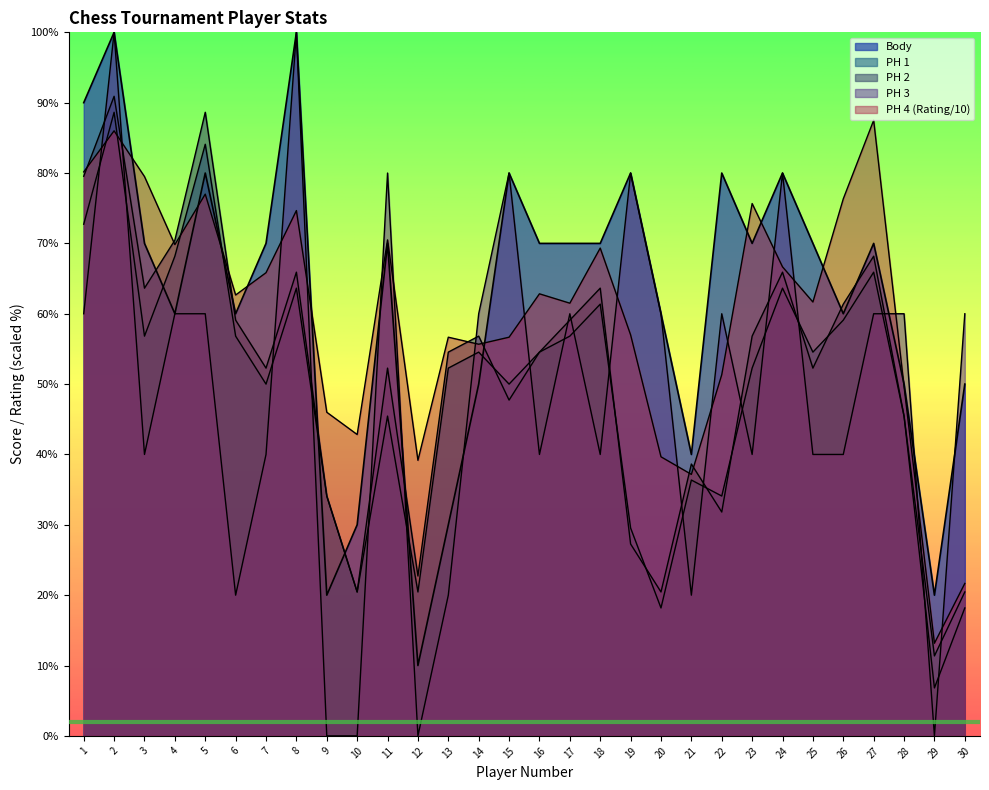

What is the average value of the PH 3 series?

48.7